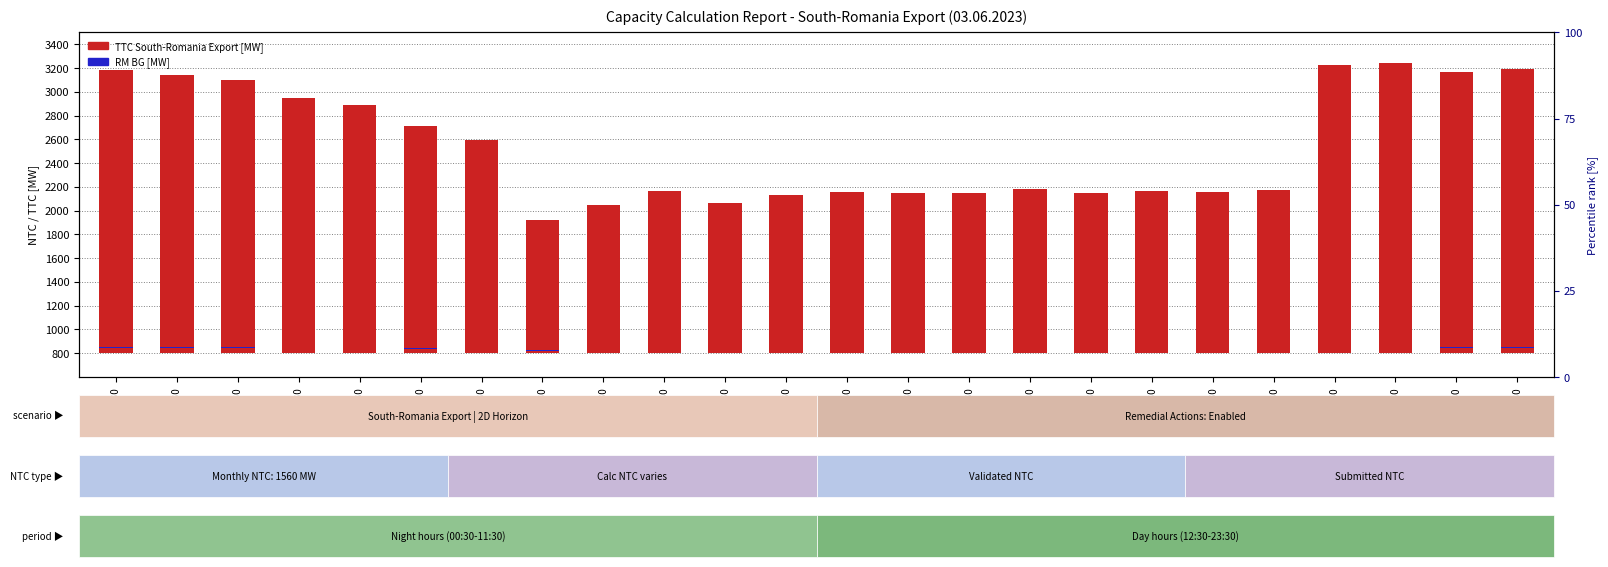

What is the lowest value of the TTC South-Romania Export [MW] series?

1120